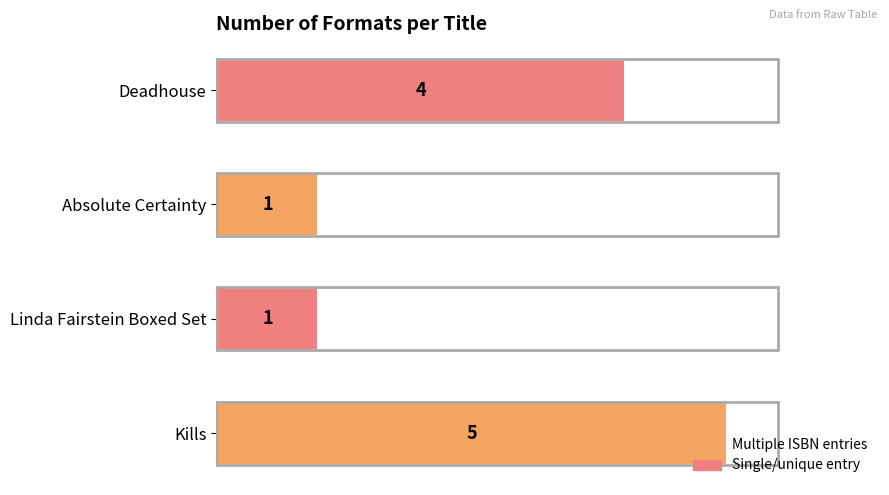

What is the average value?

3